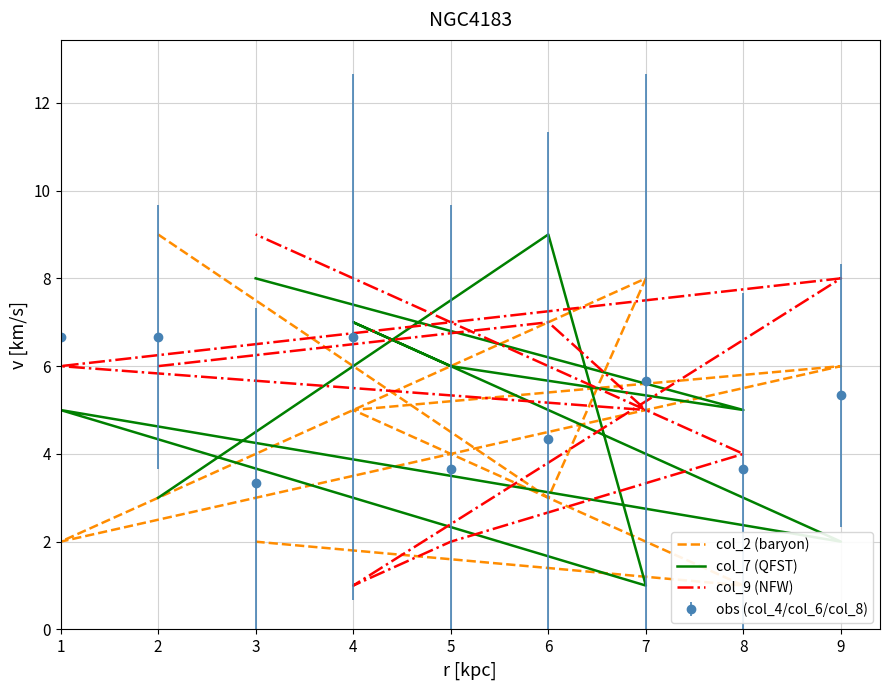

What is the minimum value shown in the chart?

1